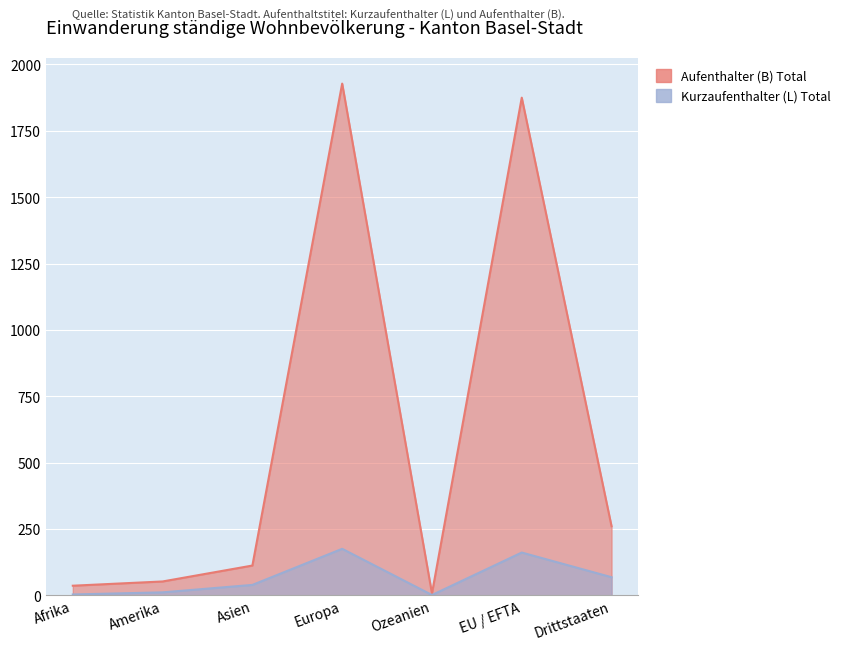

What is the difference between the second highest and second lowest values in the Aufenthalter (B) Total series?

1839